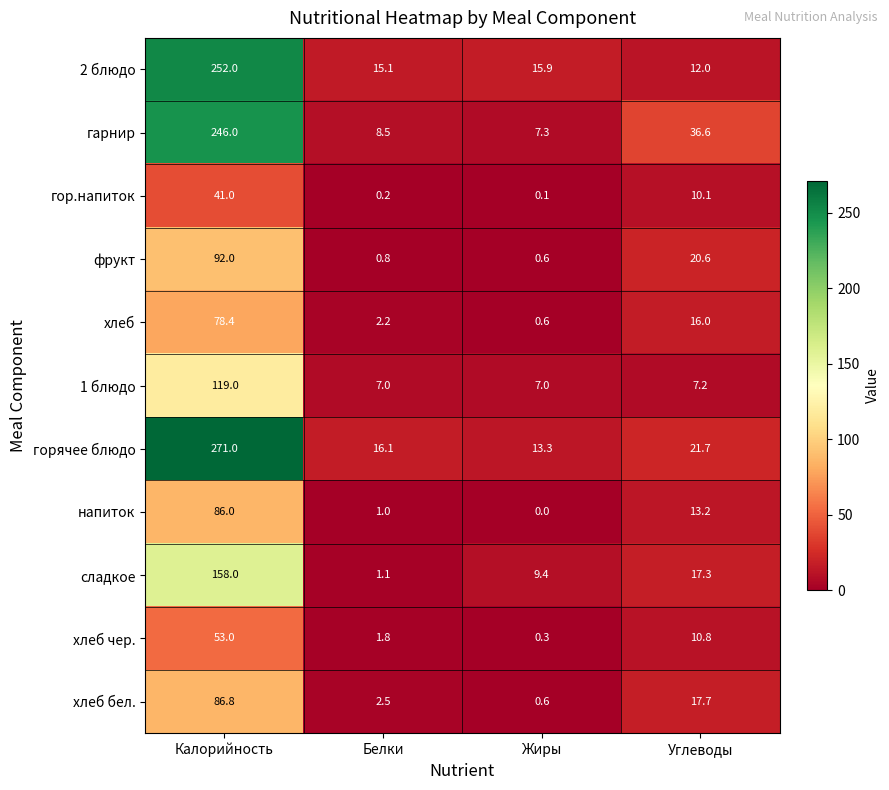

What is the spread (max minus min) of values at Углеводы?

29.4